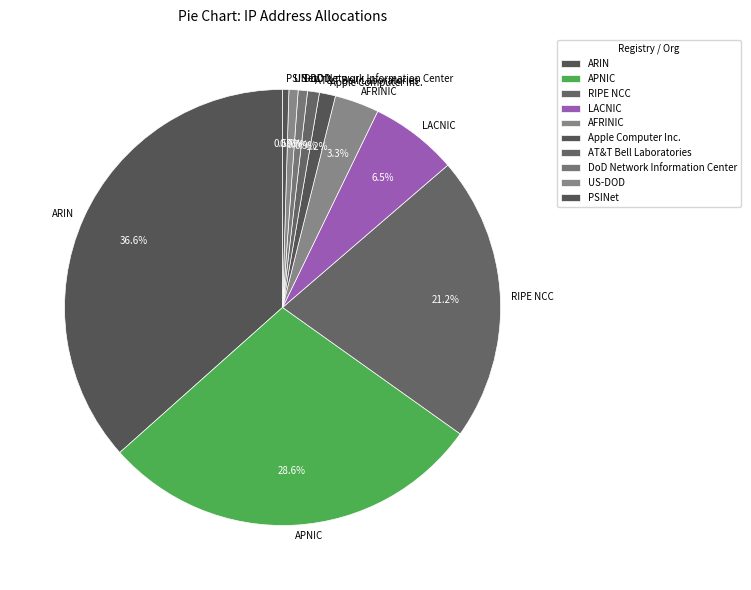

To the nearest percent, what is the combined percentage of PSINet and APNIC?

29%